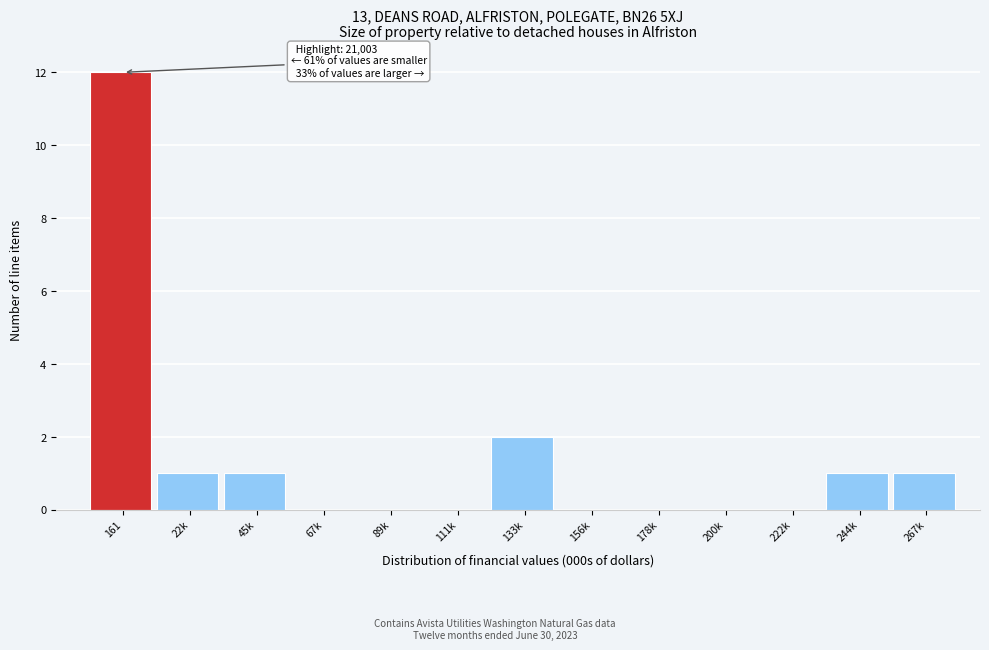

Reading left to right, extract all data points from this chart.

161=12	22k=1	45k=1	67k=0	89k=0	111k=0	133k=2	156k=0	178k=0	200k=0	222k=0	244k=1	267k=1